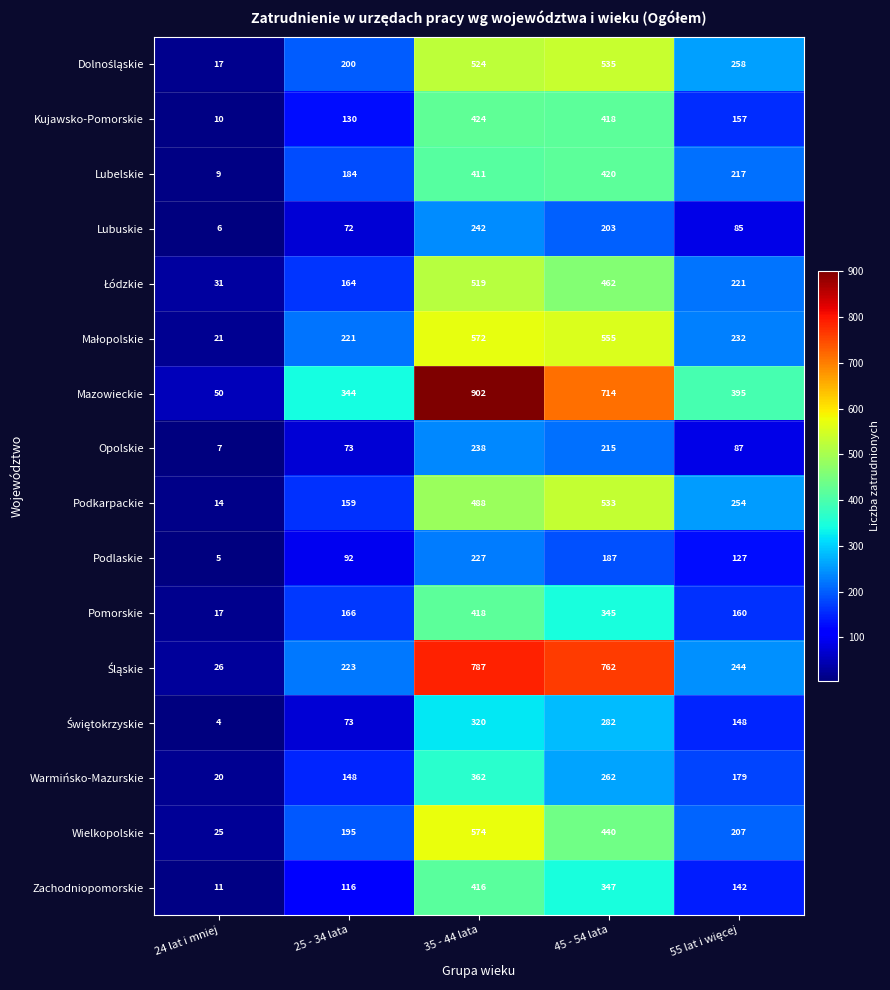

At which label is Pomorskie closest to 217?

25 - 34 lata